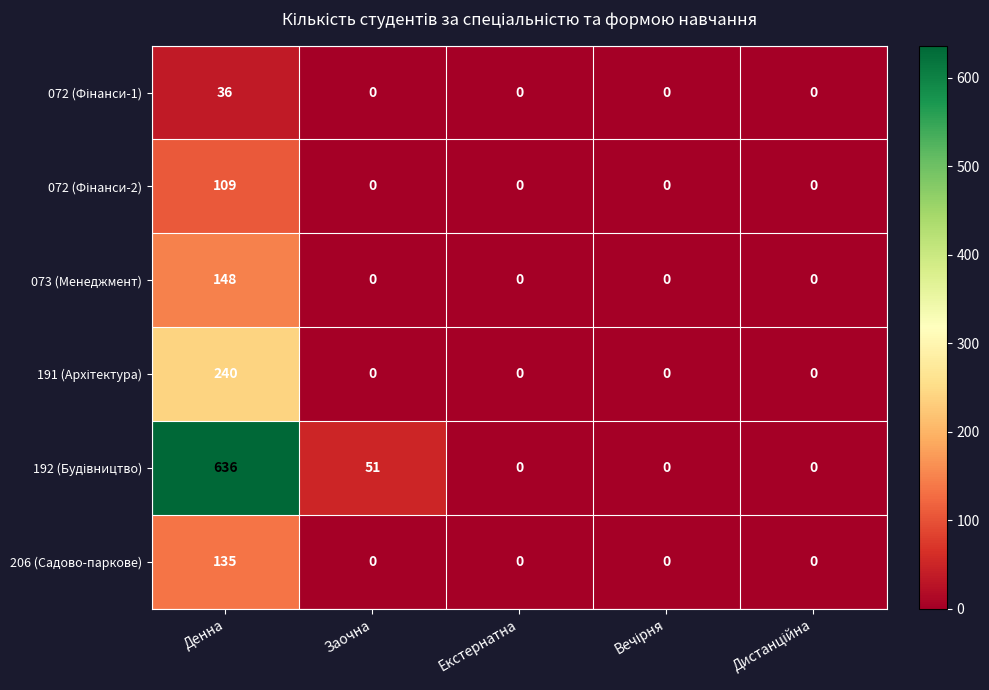

Which category has the highest value across all series?

Денна